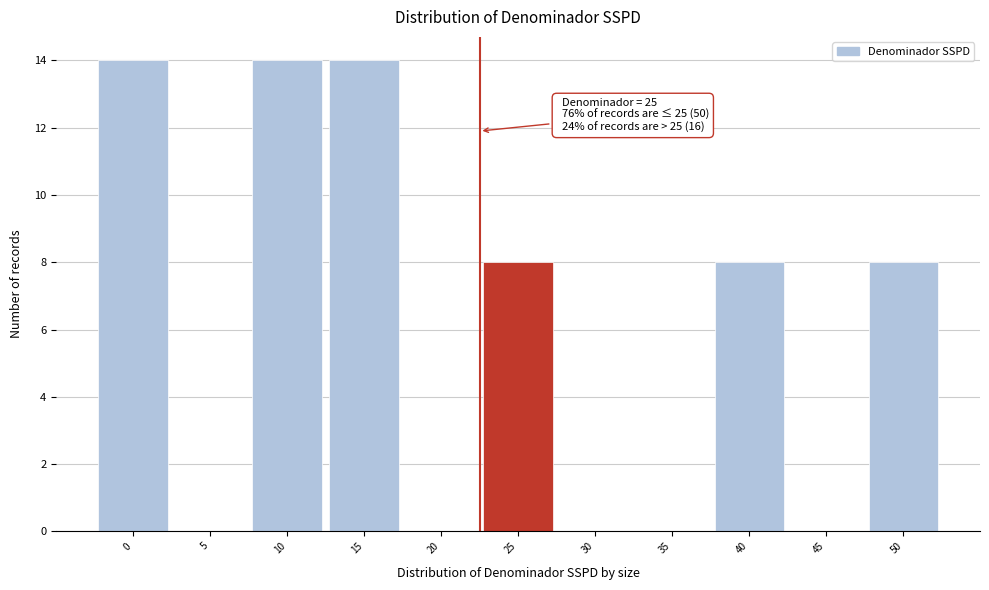

Reading left to right, what are all the values shown in this chart?

0=14	5=0	10=14	15=14	20=0	25=8	30=0	35=0	40=8	45=0	50=8